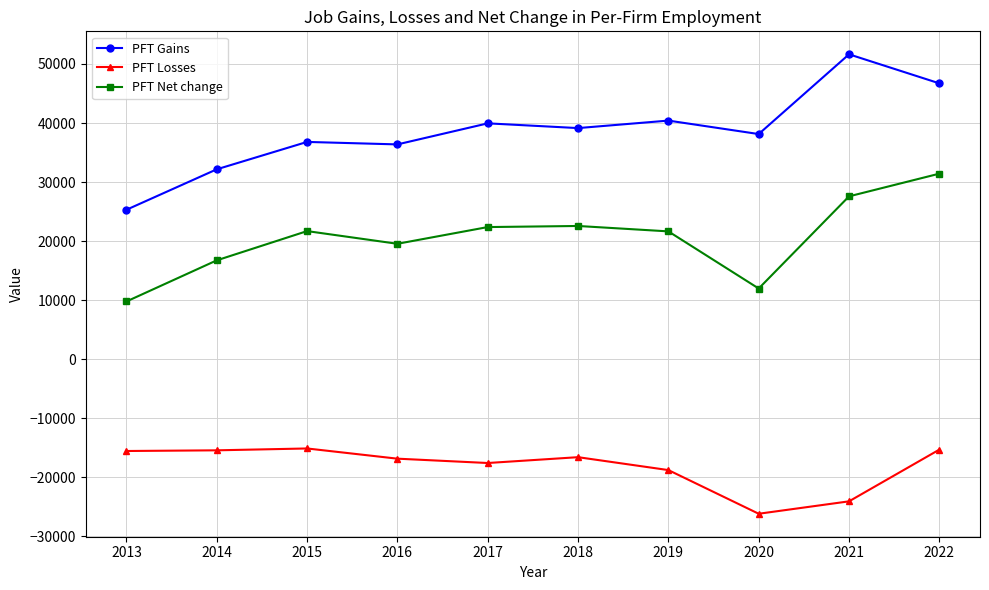

True or false: PFT Losses and PFT Gains cross at least once.

False